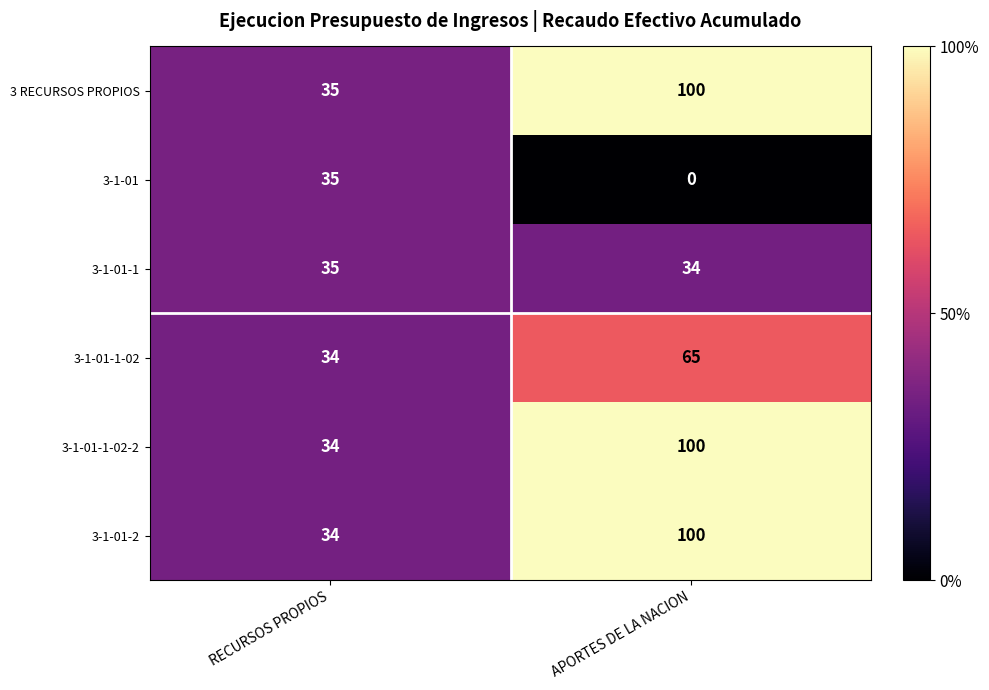

List the labels in order of 3-1-01-1-02 value, largest first.

APORTES DE LA NACION, RECURSOS PROPIOS